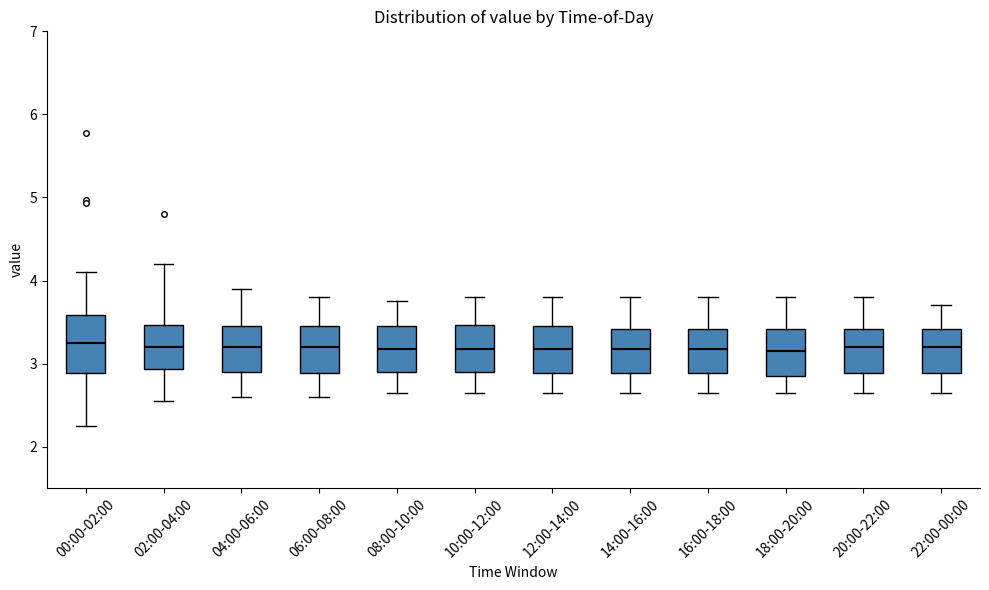

Comparing the boxes themselves (not the whiskers), which one is the tallest?

00:00-02:00